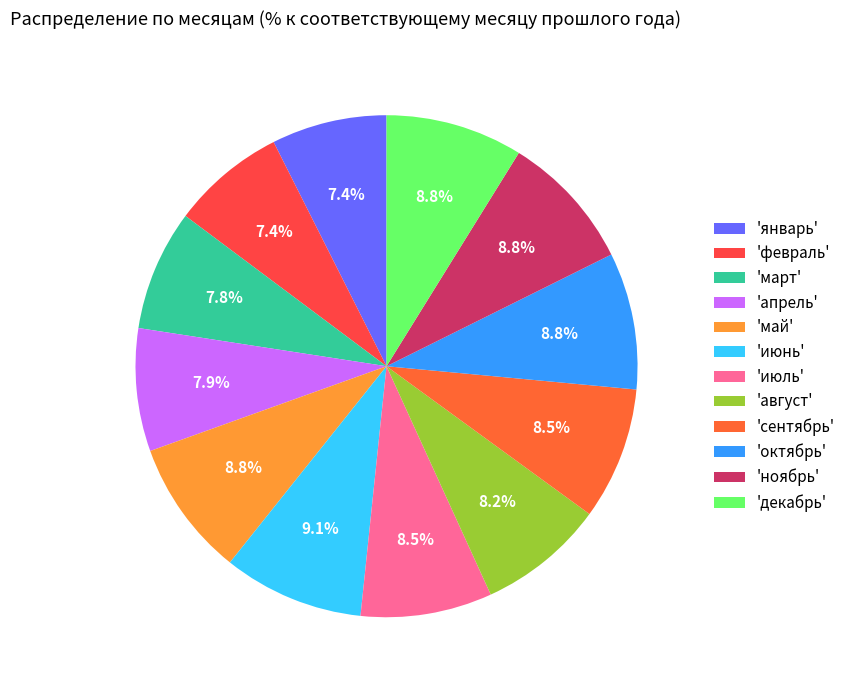

Is there any slice that represents more than half of the pie?

No